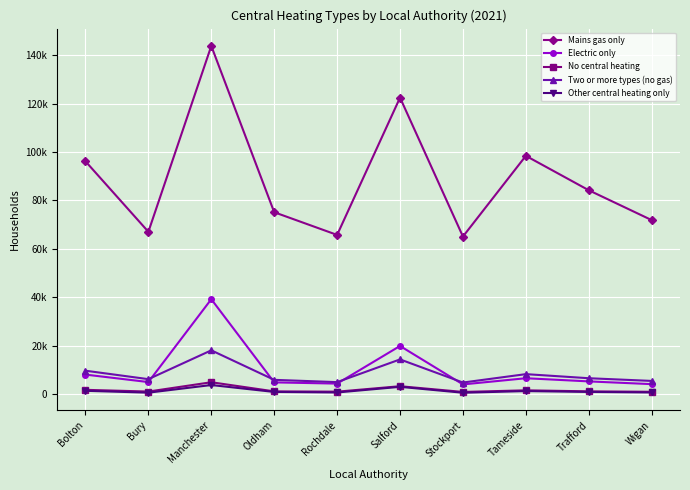

True or false: No central heating and Mains gas only cross at least once.

False